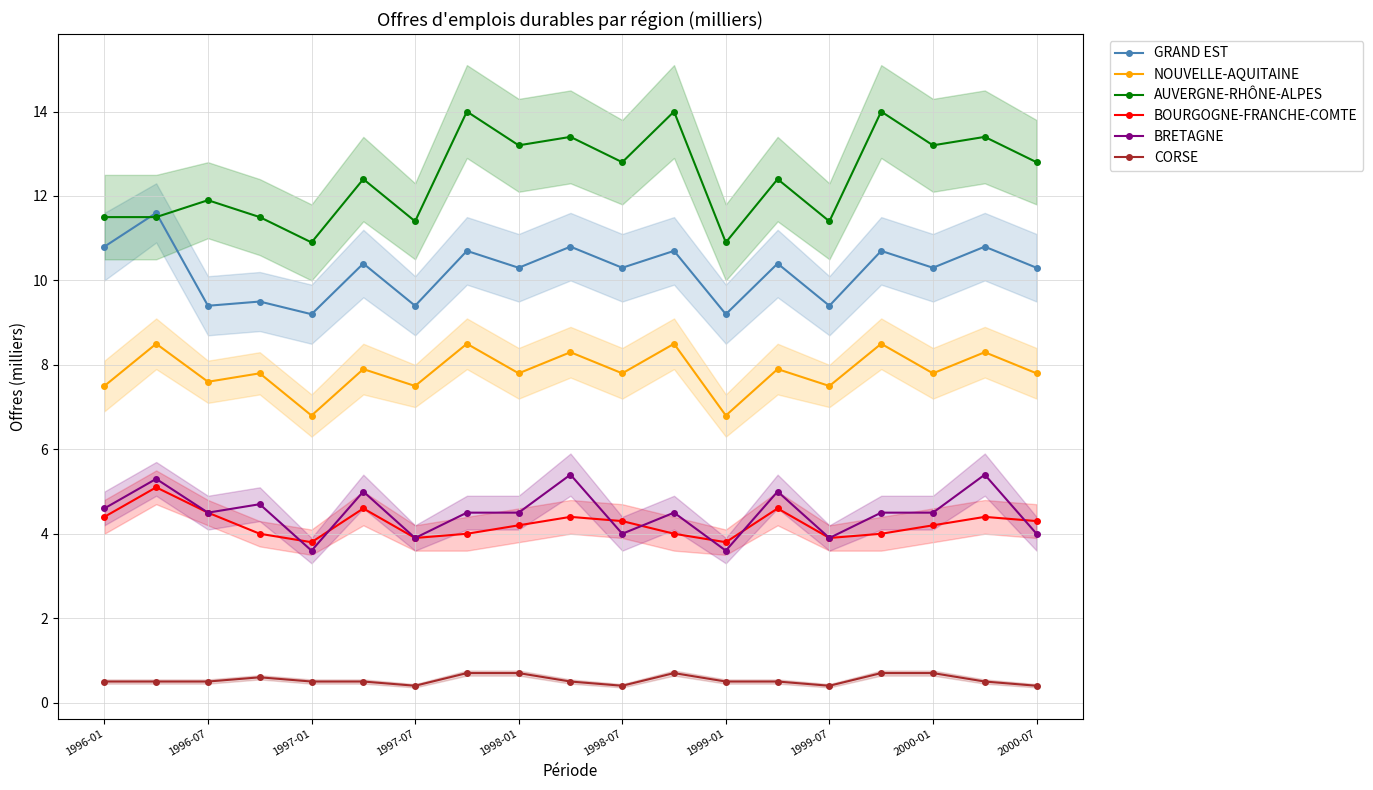

At which label does NOUVELLE-AQUITAINE first exceed 7?

1996-01